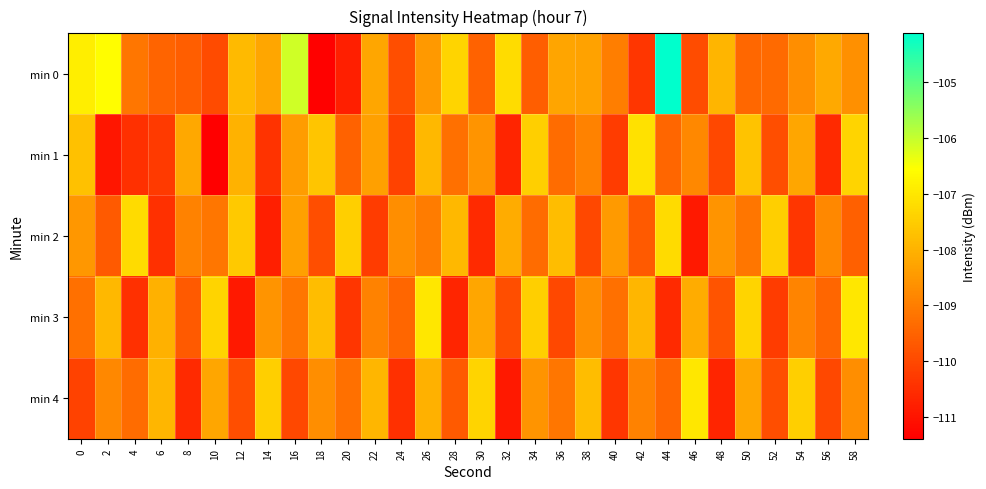

Reading right to left, what are all the values shown in this chart?

min 0: 58=-108.7	56=-108.2	54=-108.7	52=-109.4	50=-109.4	48=-107.9	46=-109.9	44=-104.1	42=-110.4	40=-109.0	38=-108.3	36=-108.2	34=-109.6	32=-107.2	30=-109.5	28=-107.3	26=-108.5	24=-109.9	22=-108.2	20=-110.8	18=-111.4	16=-106.1	14=-108.2	12=-107.9	10=-109.9	8=-109.6	6=-109.5	4=-109.1	2=-106.6	0=-106.9
min 1: 58=-107.3	56=-110.6	54=-108.2	52=-109.9	50=-107.7	48=-110.0	46=-108.8	44=-109.5	42=-107.1	40=-110.2	38=-108.9	36=-109.3	34=-107.5	32=-110.7	30=-108.6	28=-109.2	26=-107.9	24=-110.1	22=-108.3	20=-109.5	18=-107.6	16=-108.4	14=-110.4	12=-108.0	10=-111.4	8=-108.2	6=-110.3	4=-110.5	2=-110.9	0=-107.7
min 2: 58=-109.6	56=-108.8	54=-110.3	52=-107.5	50=-109.1	48=-108.6	46=-110.9	44=-107.2	42=-109.7	40=-108.5	38=-110.0	36=-107.8	34=-109.3	32=-108.1	30=-110.6	28=-107.9	26=-109.0	24=-108.7	22=-110.2	20=-107.5	18=-109.9	16=-108.3	14=-110.8	12=-107.6	10=-109.1	8=-108.9	6=-110.5	4=-107.2	2=-109.7	0=-108.5
min 3: 58=-107.0	56=-109.5	54=-108.9	52=-110.2	50=-107.3	48=-109.8	46=-108.1	44=-110.6	42=-107.9	40=-109.2	38=-108.7	36=-110.0	34=-107.5	32=-109.9	30=-108.2	28=-110.7	26=-107.0	24=-109.5	22=-108.9	20=-110.3	18=-107.8	16=-109.1	14=-108.6	12=-110.9	10=-107.3	8=-109.7	6=-108.0	4=-110.5	2=-107.9	0=-109.2
min 4: 58=-108.7	56=-110.0	54=-107.5	52=-109.9	50=-108.2	48=-110.7	46=-107.0	44=-109.5	42=-108.9	40=-110.3	38=-107.8	36=-109.1	34=-108.6	32=-110.9	30=-107.3	28=-109.7	26=-108.0	24=-110.5	22=-107.9	20=-109.2	18=-108.7	16=-110.0	14=-107.5	12=-109.9	10=-108.2	8=-110.6	6=-107.9	4=-109.3	2=-108.8	0=-110.1